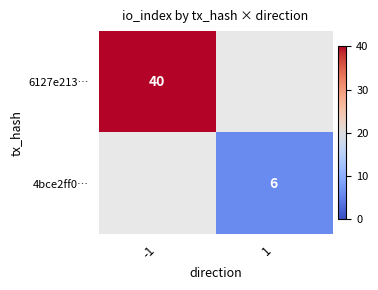

Is the value of 6127e213… at -1 greater than the value of 4bce2ff0… at 1?

Yes